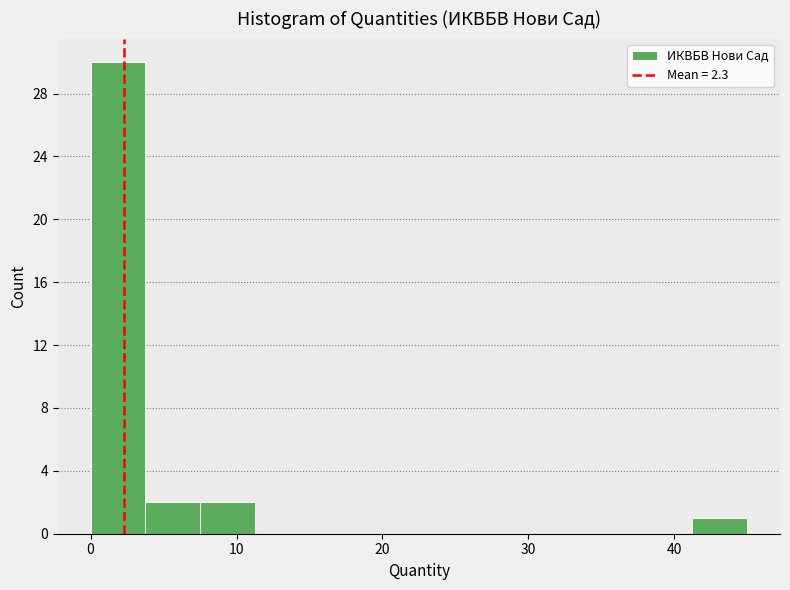

Around what value on the x-axis is the tallest bar? Give the approximate position of its centre, as read against the axis.

2